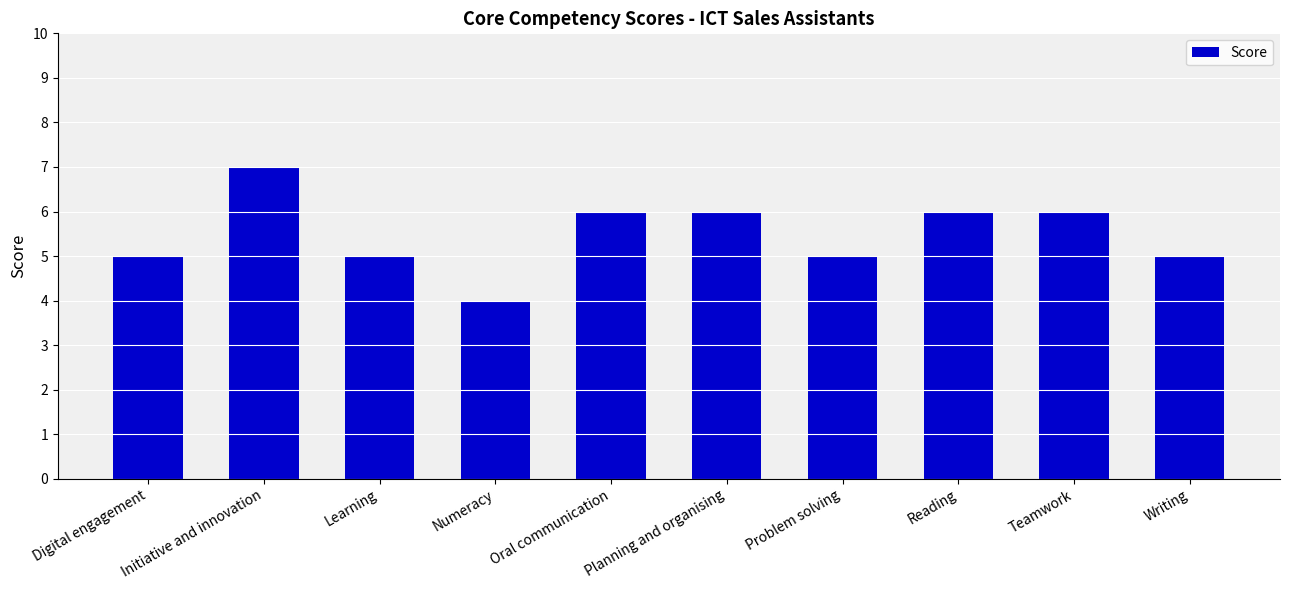

At which category does the chart reach its minimum across all series?

Numeracy